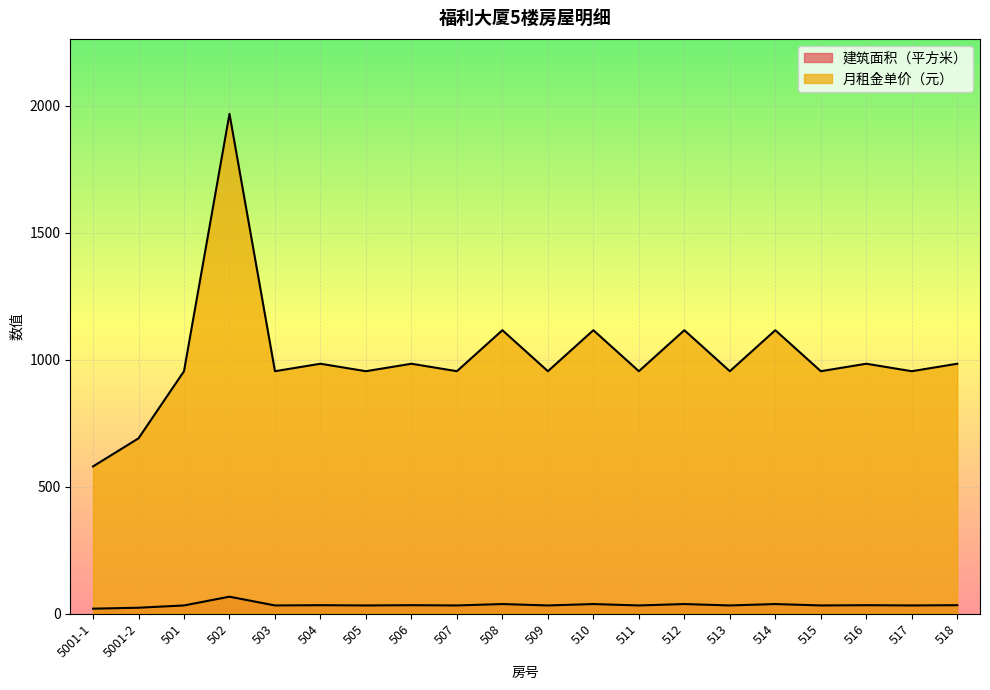

The 月租金单价（元） series shows 197.9 at 517. True or false?

False